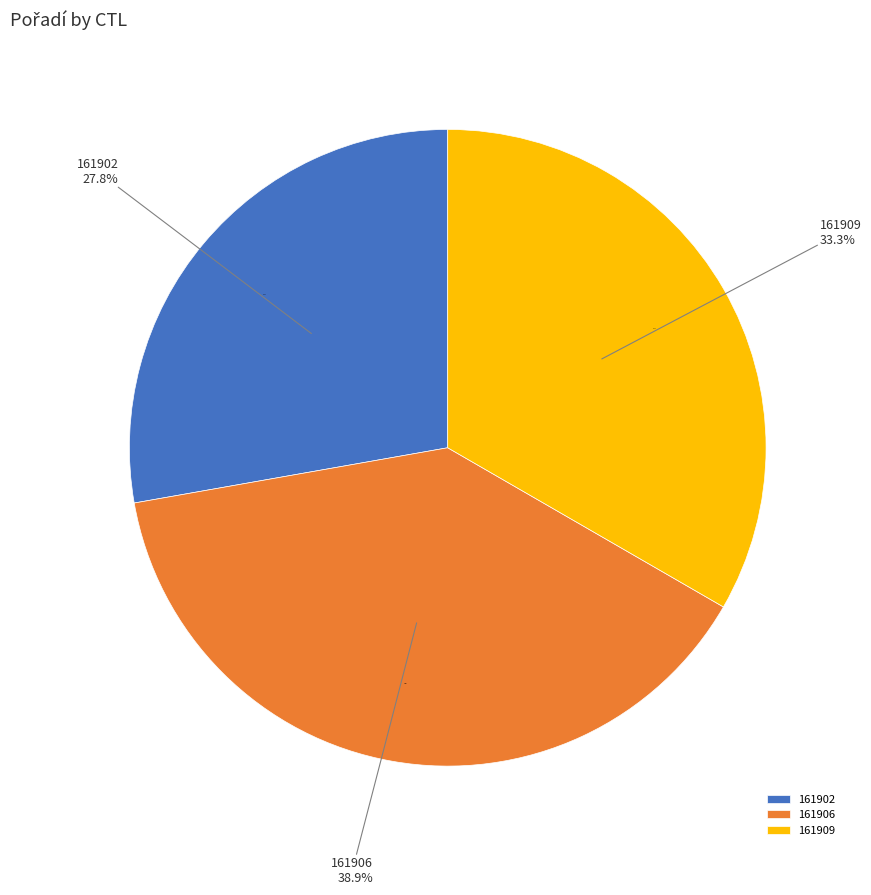

What is the change in value from 161902 to 161909?

+1